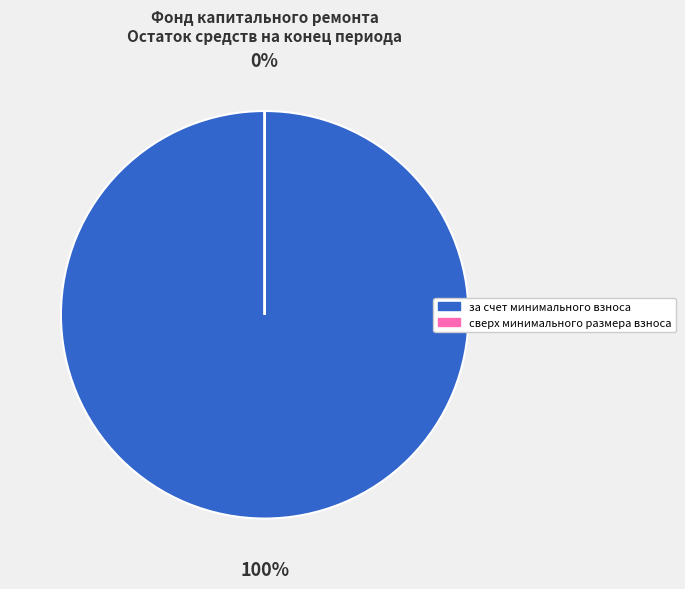

What percentage is the за счет минимального взноса slice, to the nearest percent?

100%